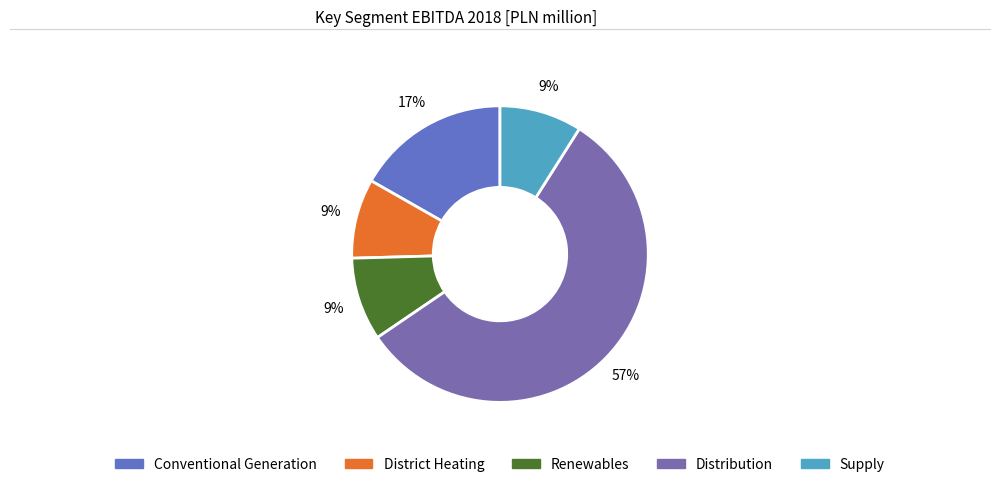

Count the number of slices in the pie.

5